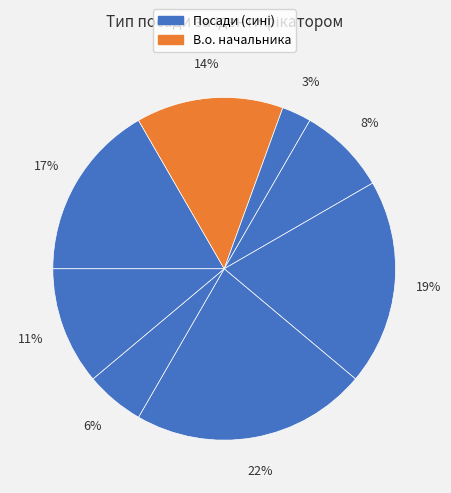

Count the number of slices in the pie.

8